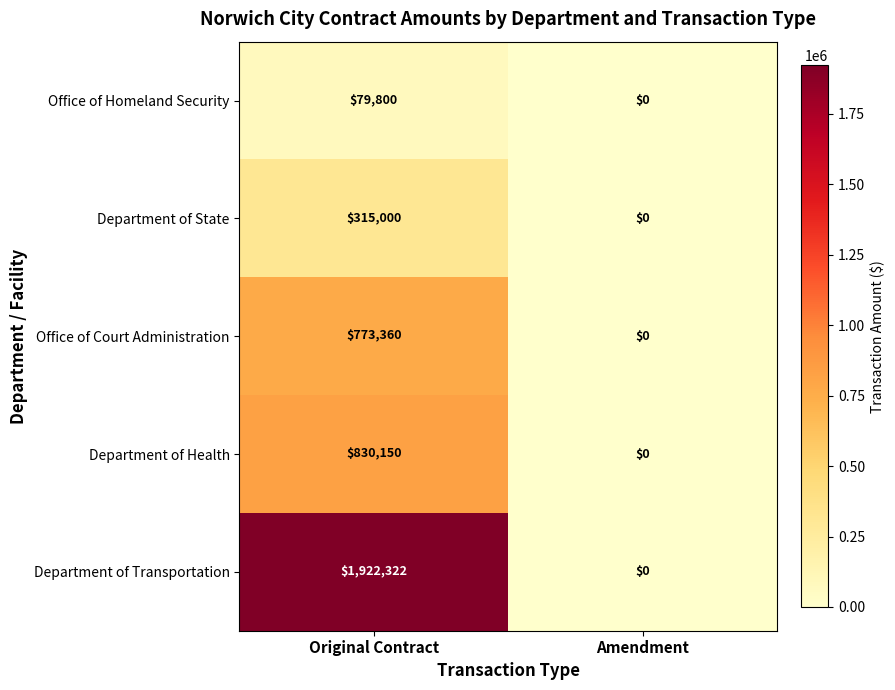

What is the sum of the Department of State values at Original Contract and Amendment?

315000